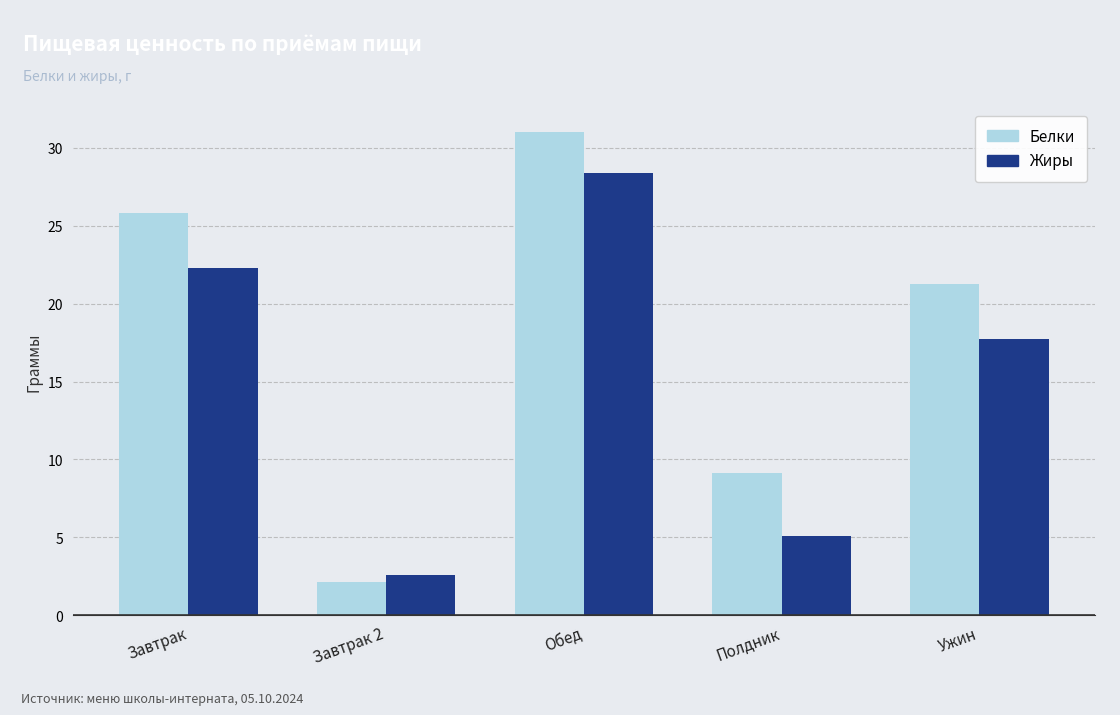

What are all the series names shown in the legend?

Белки, Жиры